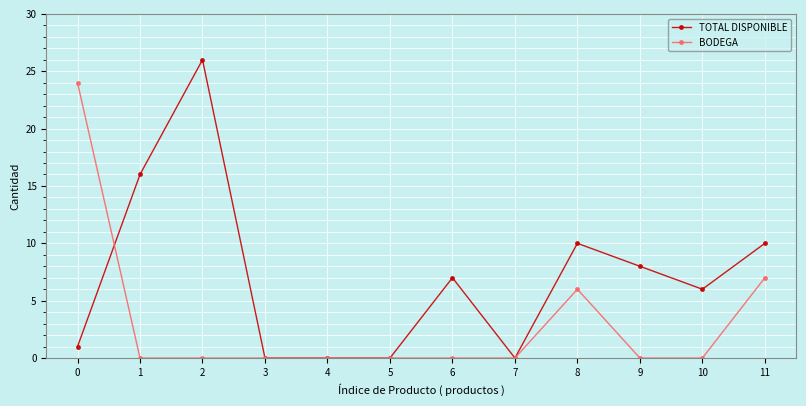

List the series in order of their overall mean, highest first.

TOTAL DISPONIBLE, BODEGA